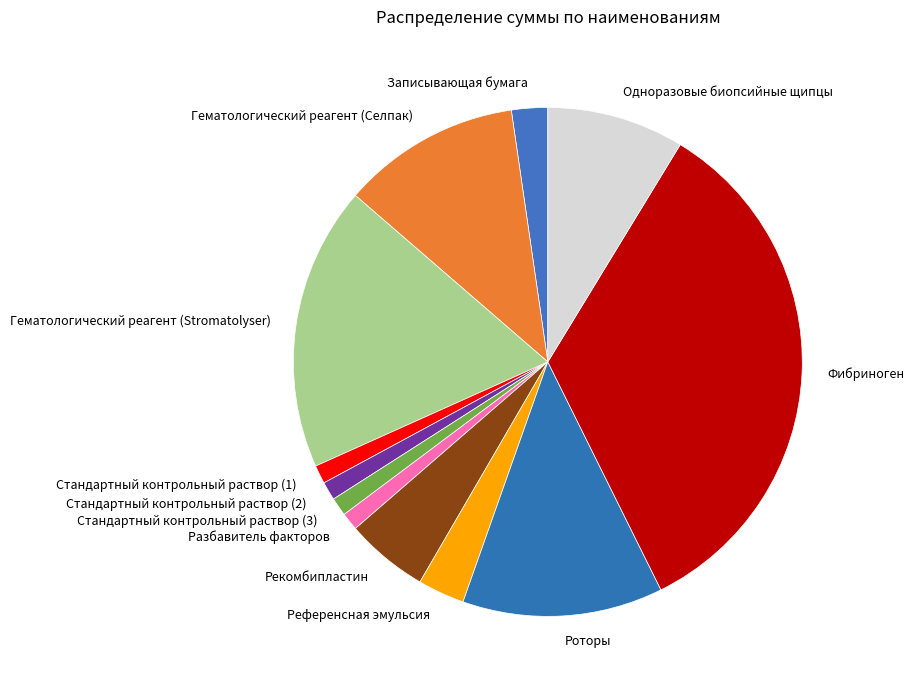

How many slices are in this pie chart?

12